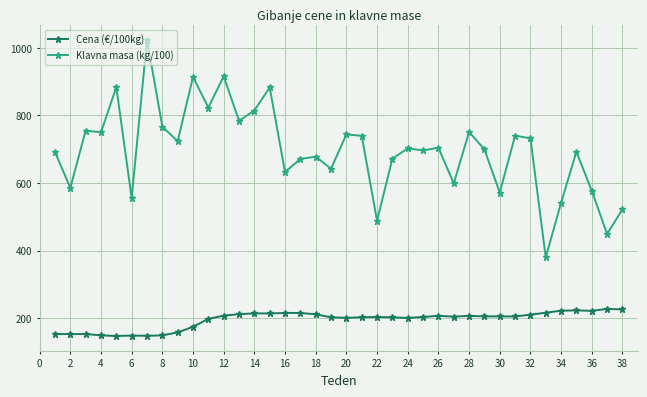

What is the lowest value of the Klavna masa (kg/100) series?

380.1